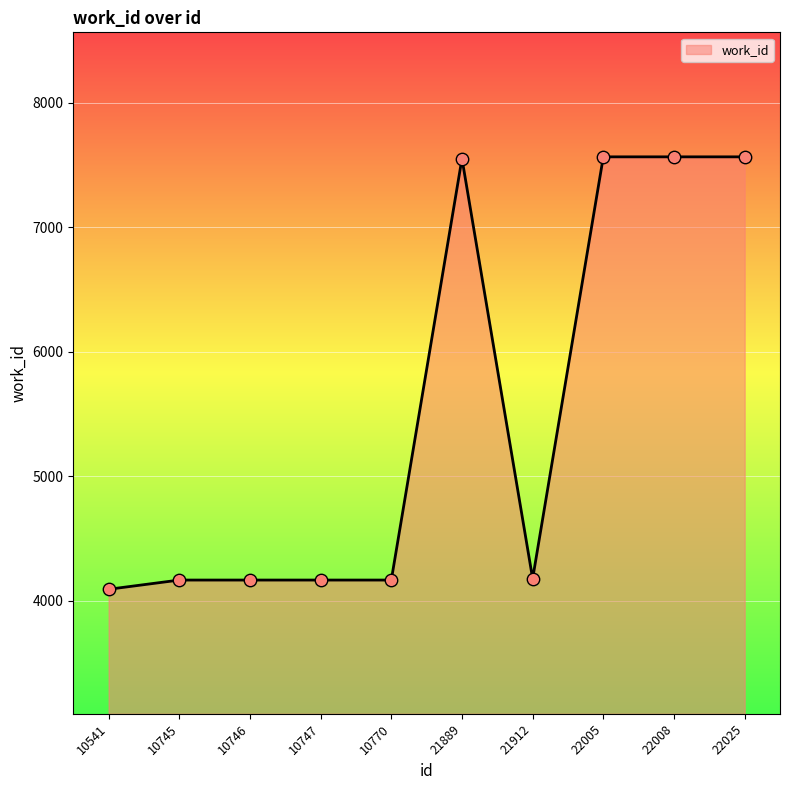

What is the ratio of the value at 22008 to the value at 10770?

1.8